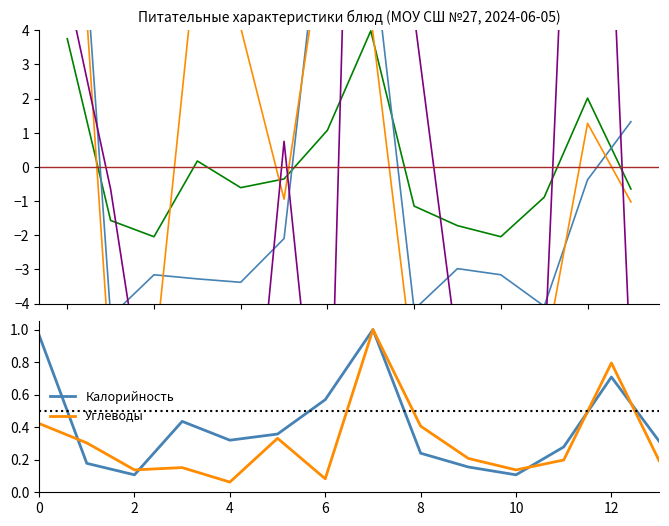

Which series has the largest range (max minus min)?

Углеводы